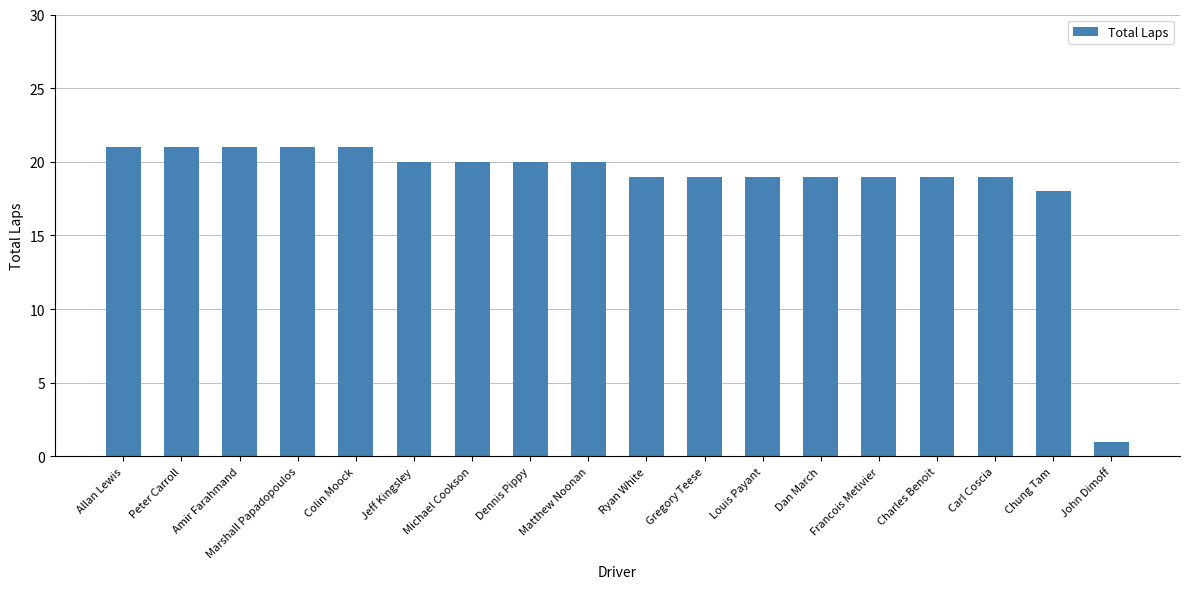

Is it true that the value at Peter Carroll is 37?

False